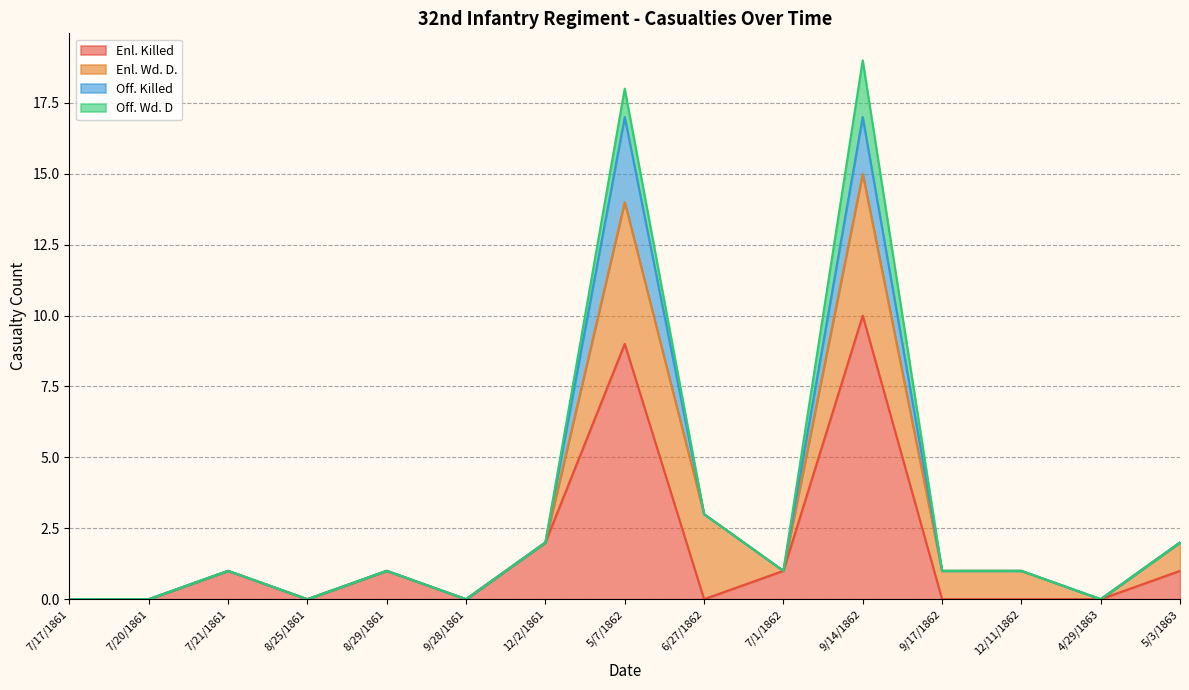

True or false: Off. Killed and Off. Wd. D cross at least once.

False